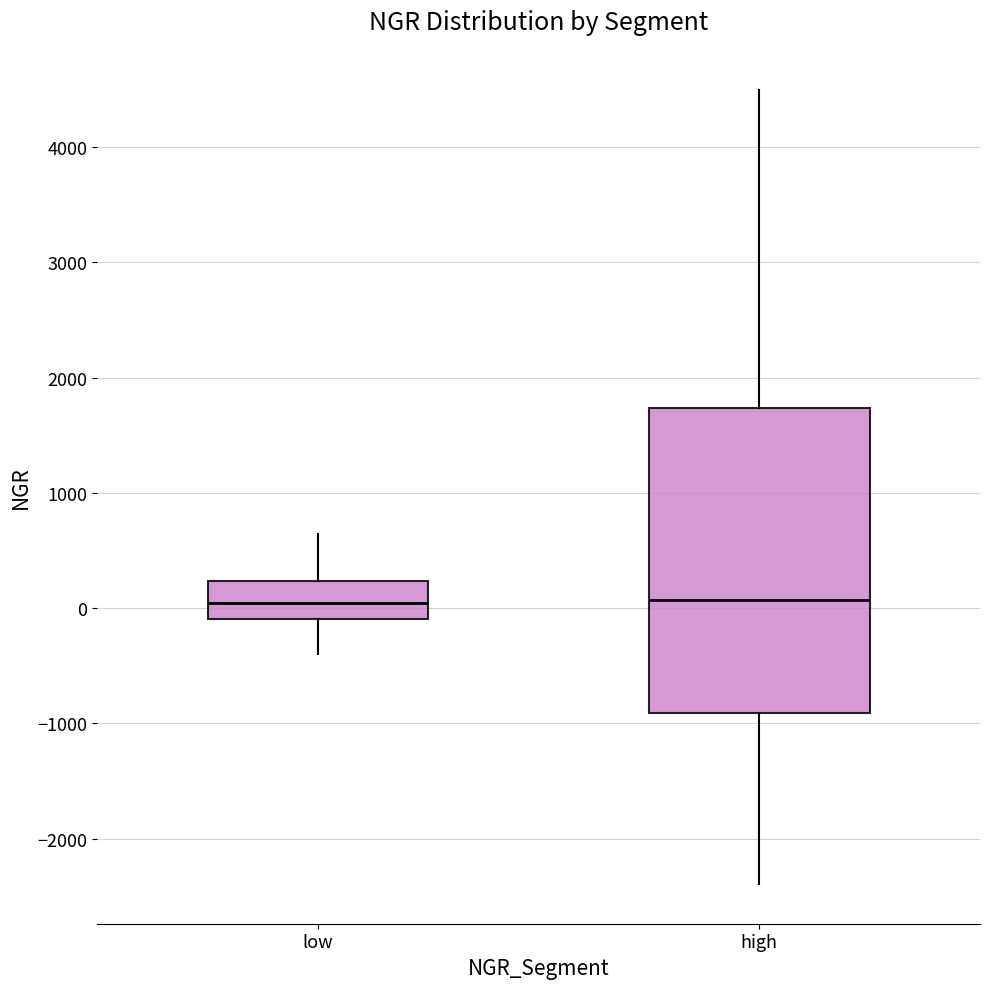

Reading left to right, read every box against the y-axis: the position of its median line, the range the box covers, and the ends of its whiskers. The values are not printed on the chart, so give them approximately, as read against the axis.

low: median 0, box -100 to 200, whiskers -400 to 600
high: median 100, box -900 to 1700, whiskers -2400 to 4500